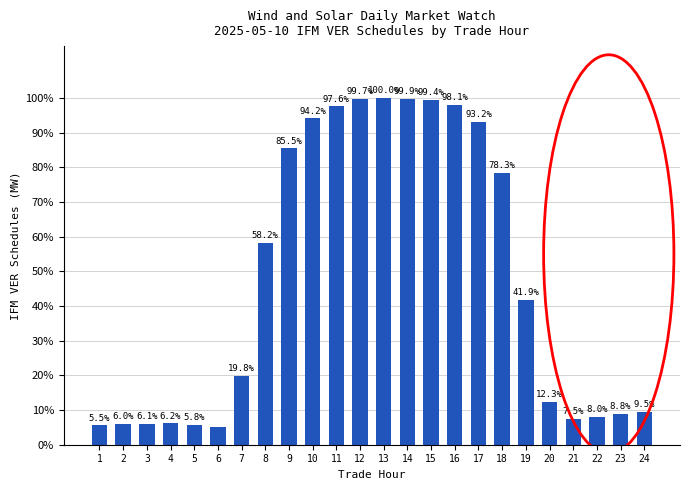

What is the change in value from 1 to 4?

+0.6